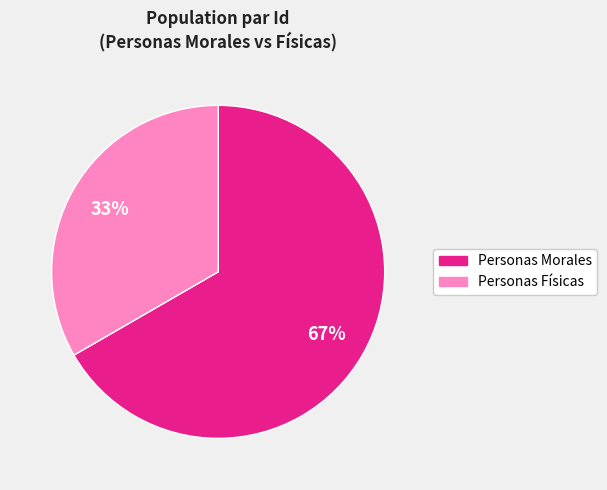

Count the number of slices in the pie.

2